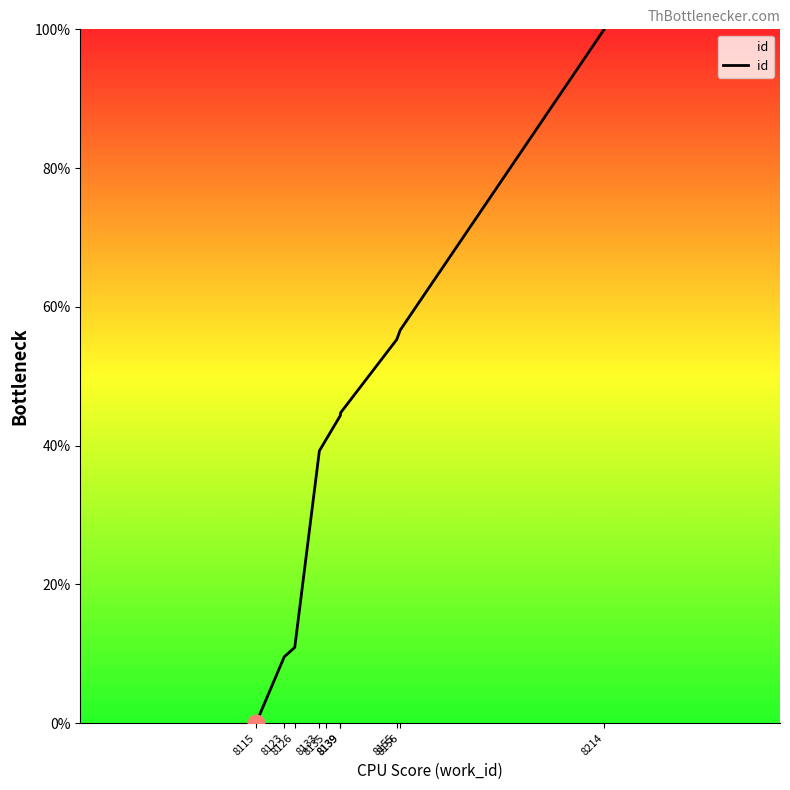

What is the value of the 5th point from the left?

41.0